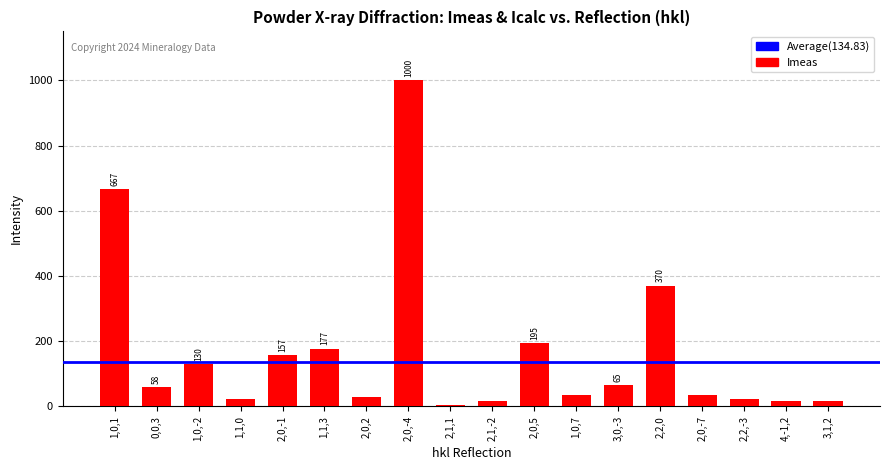

What is the label of the 2nd bar from the right?

4,-1,2